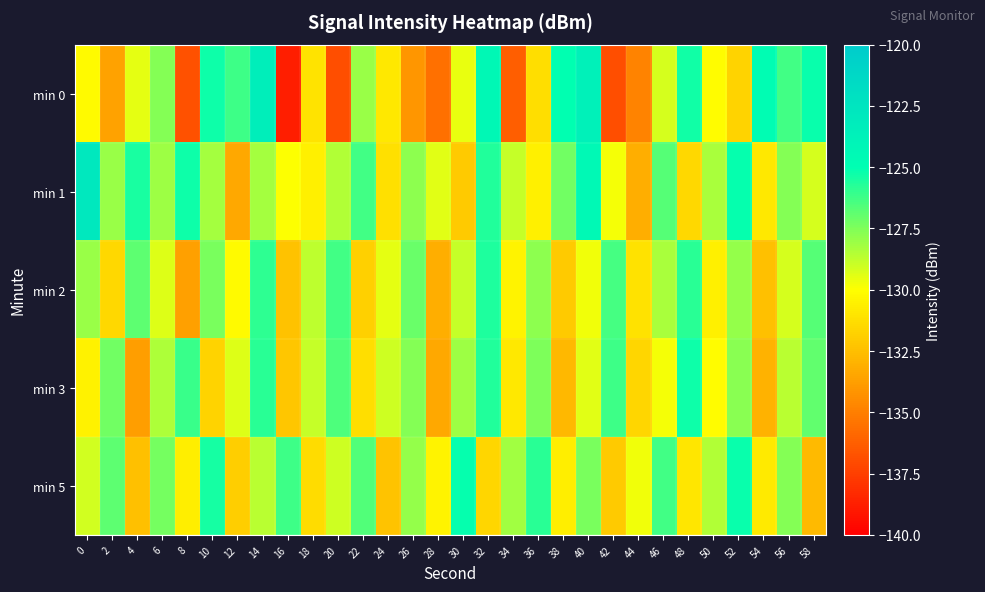

Reading left to right, transcribe all the data shown in this chart.

min 0: 0=-130.2	2=-133.6	4=-129.5	6=-127.6	8=-136.8	10=-125.3	12=-126.2	14=-123.4	16=-138.8	18=-131.0	20=-136.9	22=-128.0	24=-130.9	26=-134.1	28=-135.6	30=-129.6	32=-124.4	34=-136.3	36=-131.3	38=-125.0	40=-123.7	42=-136.9	44=-134.8	46=-129.2	48=-125.4	50=-130.1	52=-131.7	54=-124.8	56=-126.3	58=-125.2
min 1: 0=-122.8	2=-128.0	4=-125.5	6=-128.1	8=-125.3	10=-128.2	12=-133.4	14=-128.2	16=-130.0	18=-130.6	20=-128.5	22=-126.3	24=-131.2	26=-127.8	28=-129.4	30=-132.1	32=-125.7	34=-128.9	36=-130.6	38=-127.2	40=-124.5	42=-129.8	44=-133.2	46=-126.7	48=-131.5	50=-128.3	52=-125.1	54=-130.9	56=-127.6	58=-129.2
min 2: 0=-128.0	2=-131.5	4=-126.8	6=-129.3	8=-133.7	10=-127.4	12=-130.2	14=-125.9	16=-132.4	18=-128.7	20=-126.3	22=-131.8	24=-129.5	26=-127.1	28=-133.2	30=-128.9	32=-125.6	34=-130.4	36=-127.8	38=-132.1	40=-129.7	42=-126.4	44=-131.1	46=-128.3	48=-125.8	50=-130.6	52=-127.9	54=-132.5	56=-129.2	58=-126.7
min 3: 0=-130.5	2=-127.2	4=-133.8	6=-128.4	8=-126.1	10=-131.7	12=-129.3	14=-125.8	16=-132.2	18=-128.9	20=-126.5	22=-131.3	24=-129.0	26=-127.6	28=-133.4	30=-128.1	32=-125.7	34=-130.9	36=-127.5	38=-132.8	40=-129.4	42=-126.2	44=-131.6	46=-129.8	48=-125.3	50=-130.1	52=-127.7	54=-133.0	56=-128.6	58=-126.9
min 5: 0=-129.1	2=-126.8	4=-132.5	6=-127.3	8=-130.7	10=-125.4	12=-131.9	14=-128.6	16=-126.2	18=-131.4	20=-129.0	22=-126.6	24=-132.3	26=-127.9	28=-130.4	30=-125.1	32=-131.6	34=-128.2	36=-125.8	38=-130.7	40=-127.4	42=-132.1	44=-129.7	46=-126.3	48=-131.0	50=-128.5	52=-125.2	54=-130.8	56=-127.6	58=-132.7